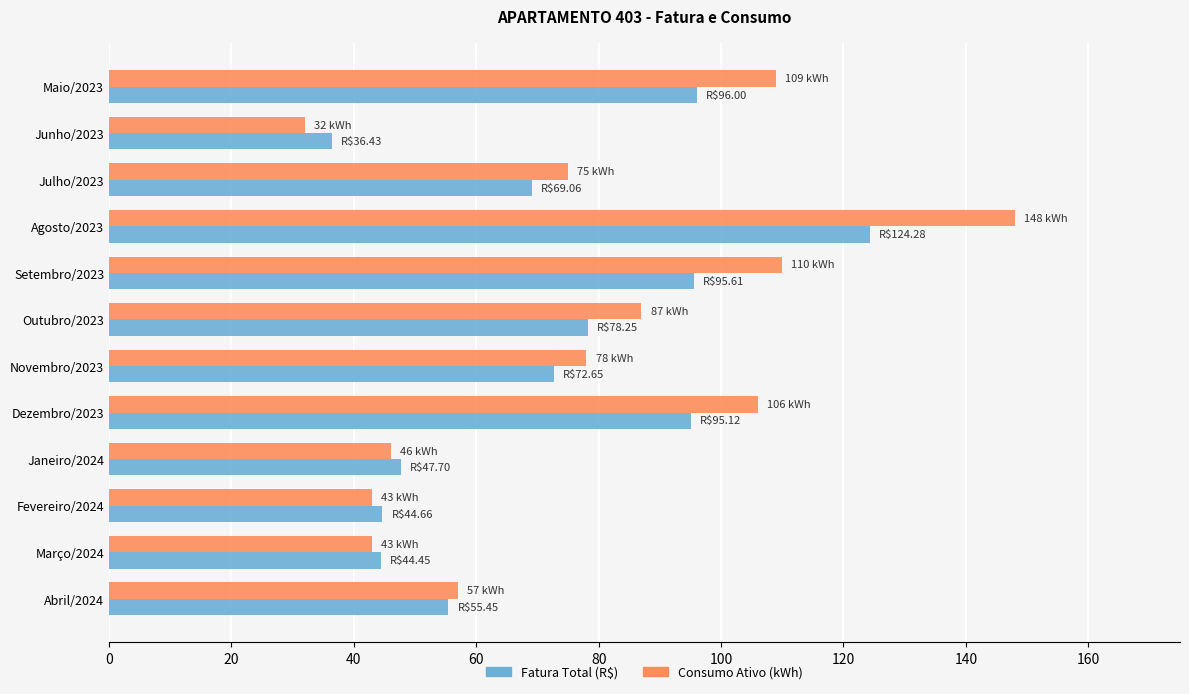

How many values in the Fatura Total (R$) series exceed 72?

6